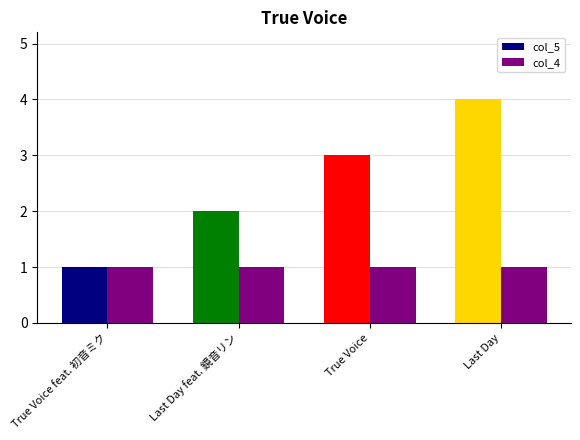

Rank the series by their maximum value, from highest to lowest.

col_5, col_4